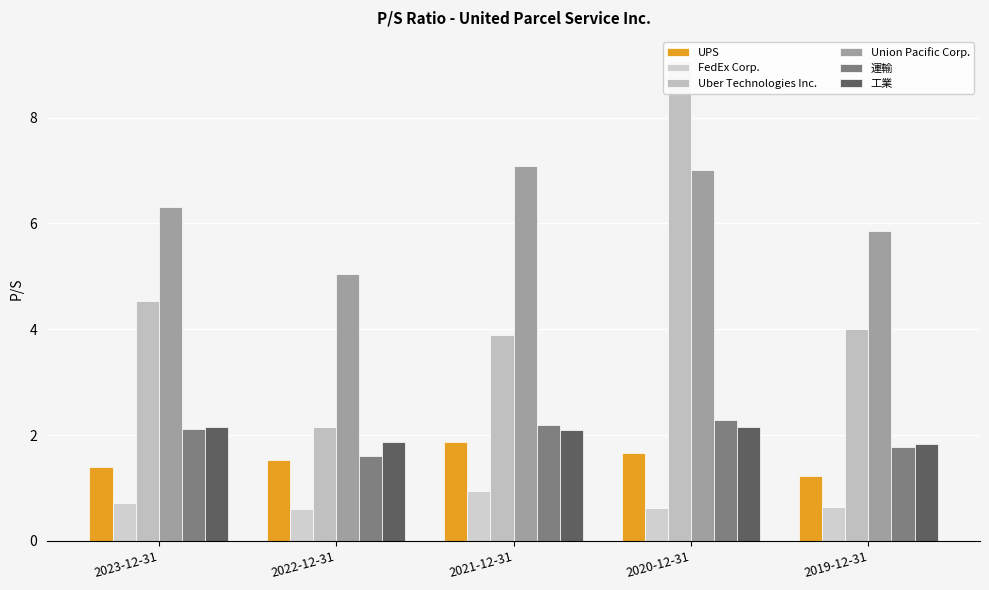

What is the highest value of the 工業 series?

2.2